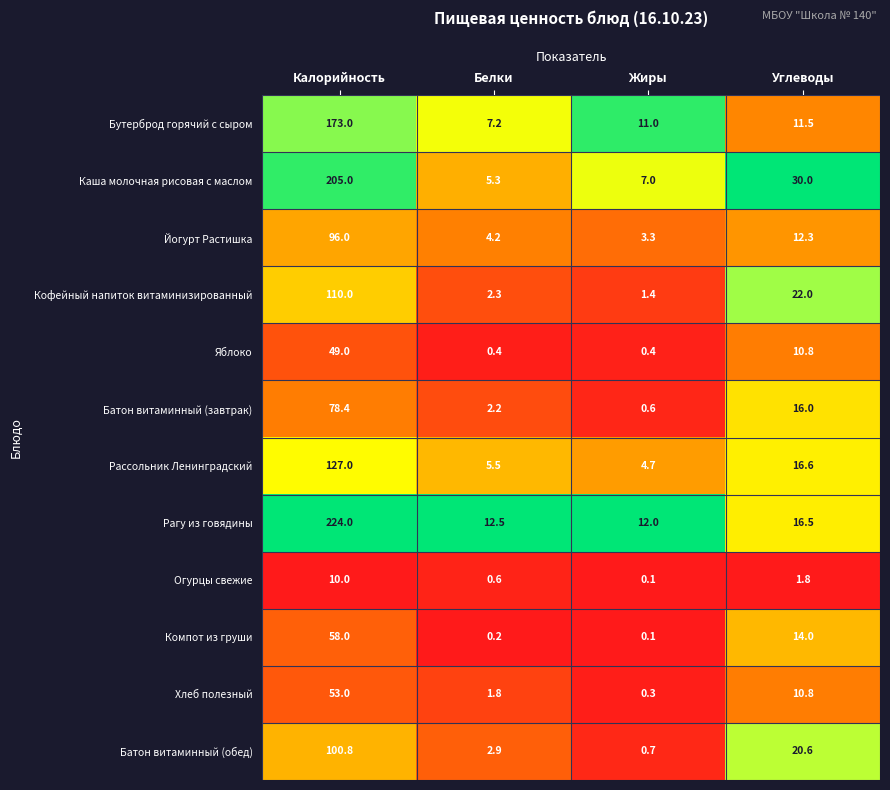

Rank the series by their maximum value, from lowest to highest.

Огурцы свежие, Яблоко, Хлеб полезный, Компот из груши, Батон витаминный (завтрак), Йогурт Растишка, Батон витаминный (обед), Кофейный напиток витаминизированный, Рассольник Ленинградский, Бутерброд горячий с сыром, Каша молочная рисовая с маслом, Рагу из говядины